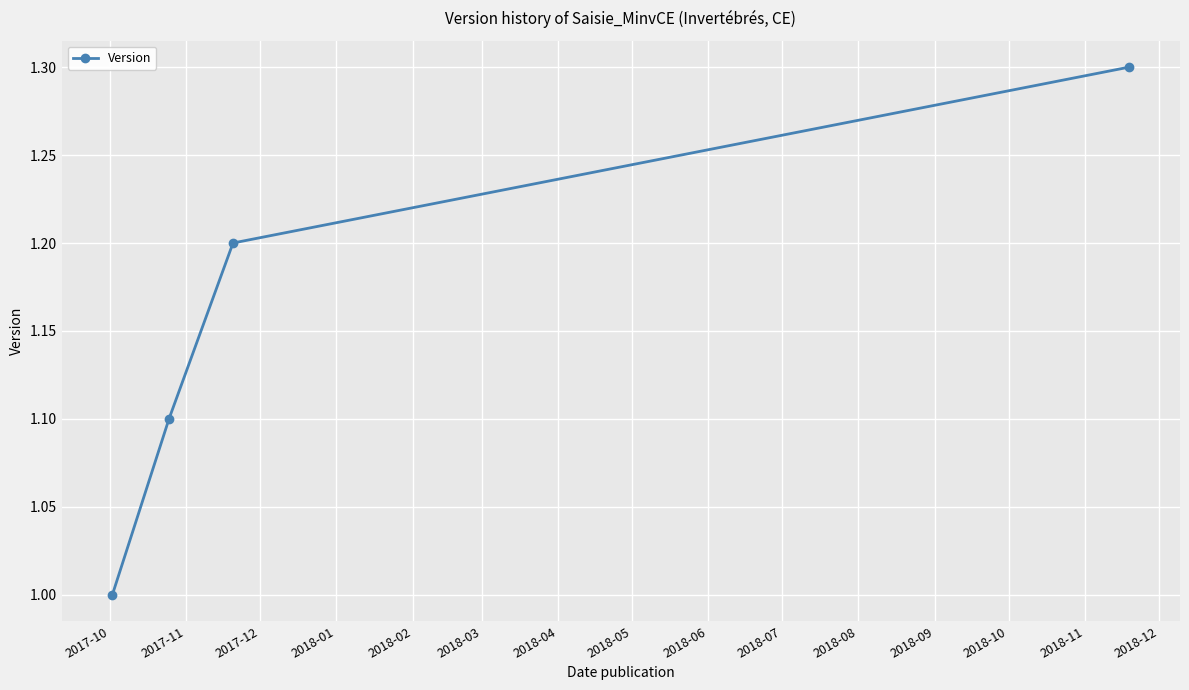

What is the value of the 2nd point from the left?

1.1